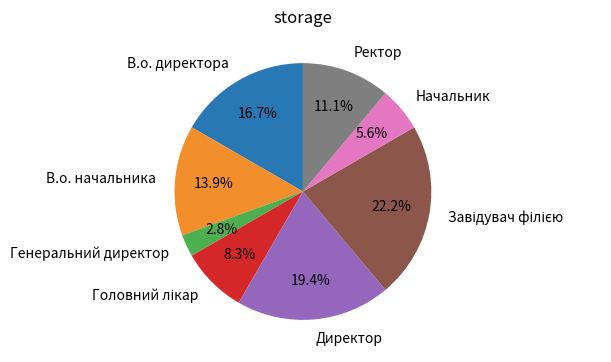

To the nearest percent, what percentage of the pie is Ректор?

11%